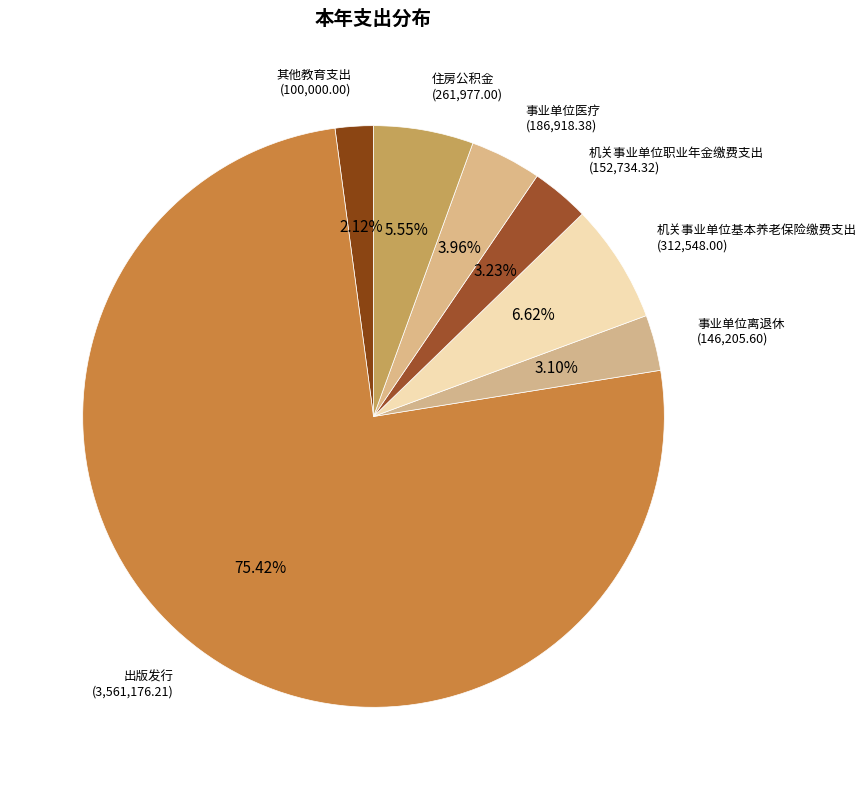

To the nearest percent, what percentage of the pie is 机关事业单位职业年金缴费支出?

3%